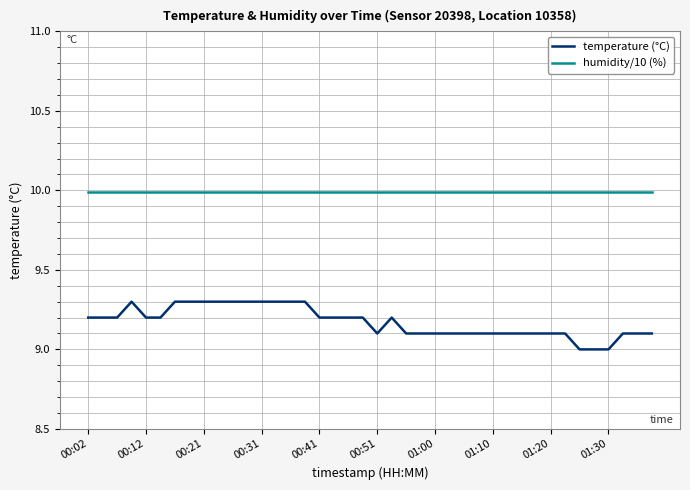

Which series has the largest total across all categories?

humidity/10 (%)